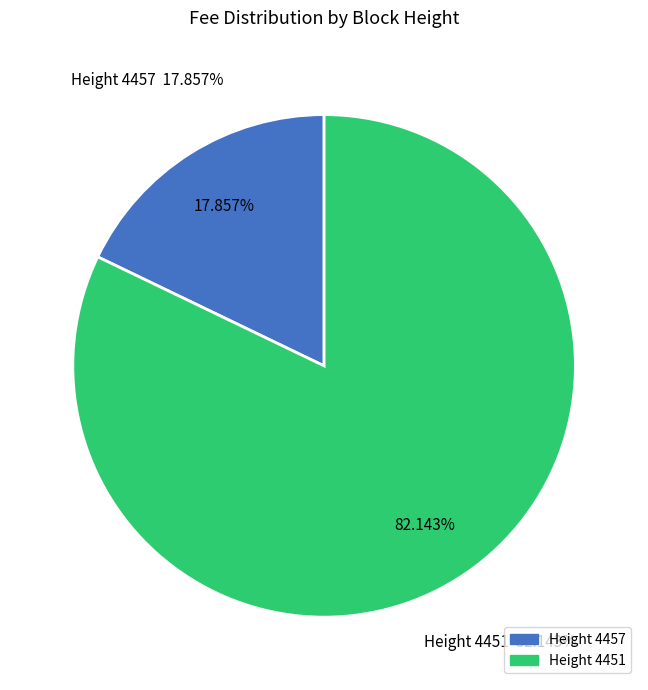

What is the majority slice?

4451